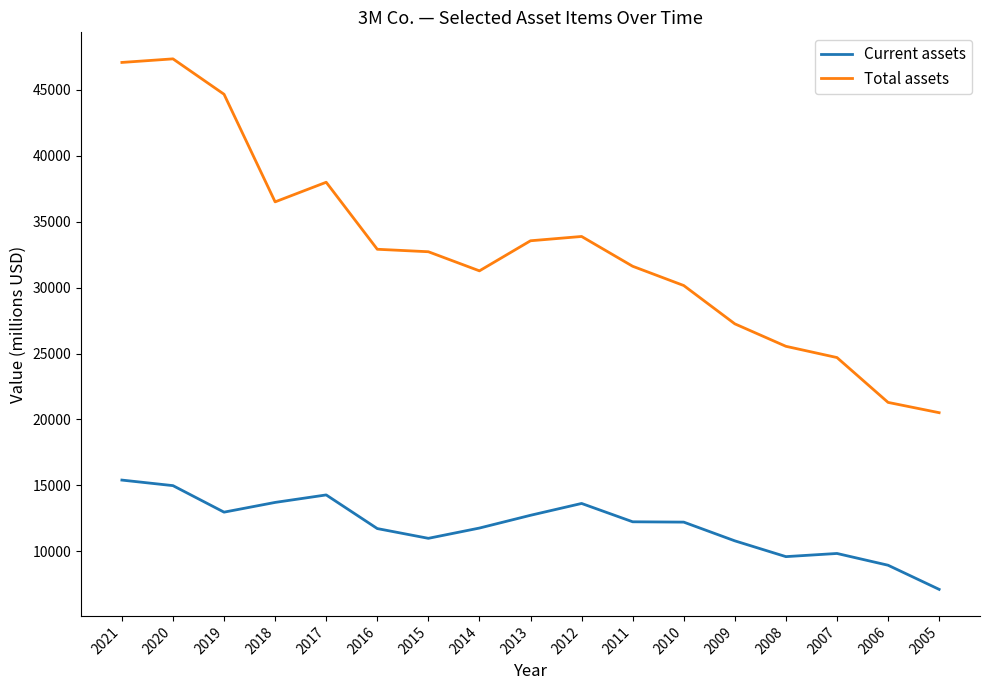

What is the sum of the Current assets values at 2015 and 2014?

22751